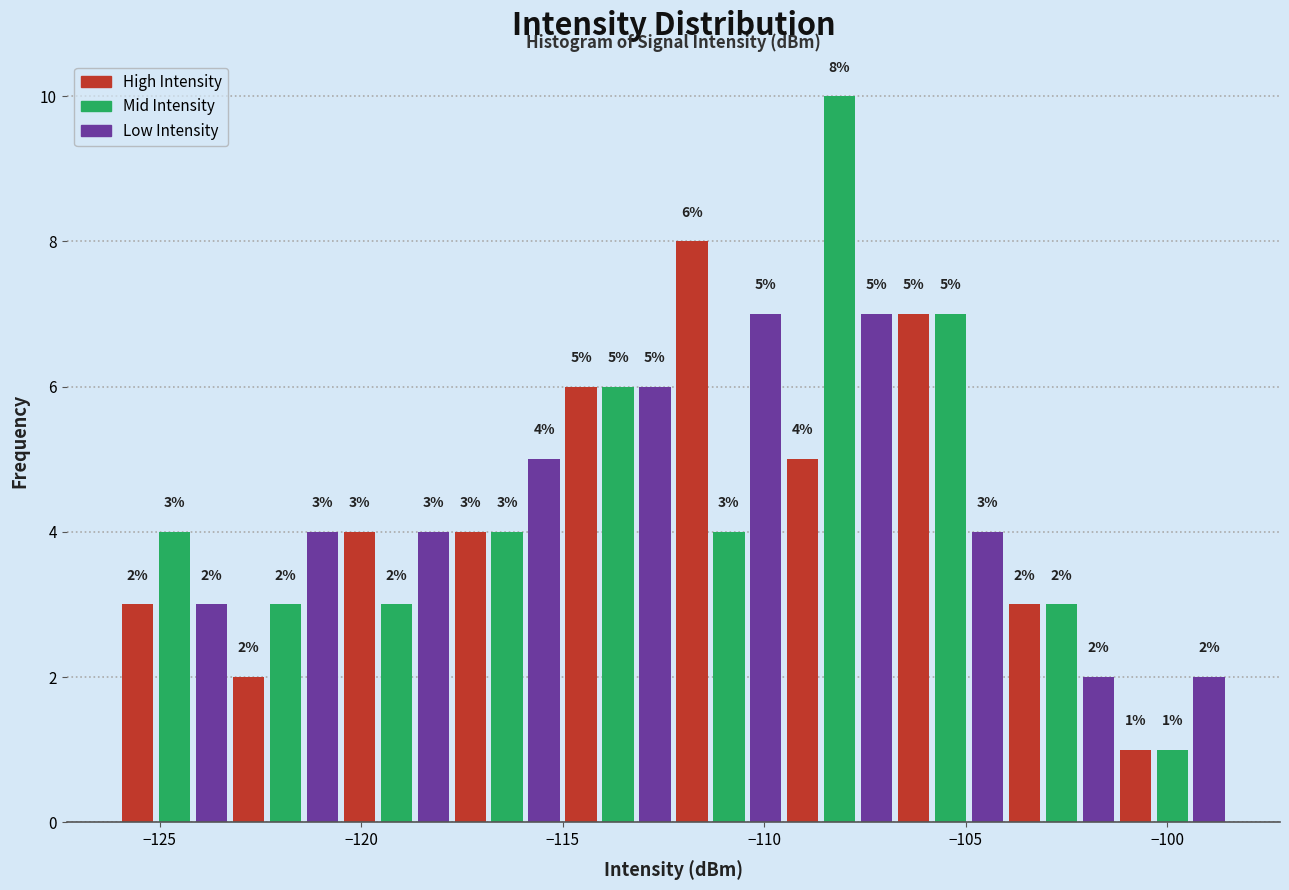

Read against the x-axis, roughly where is the centre of the tallest bar?

-108.0